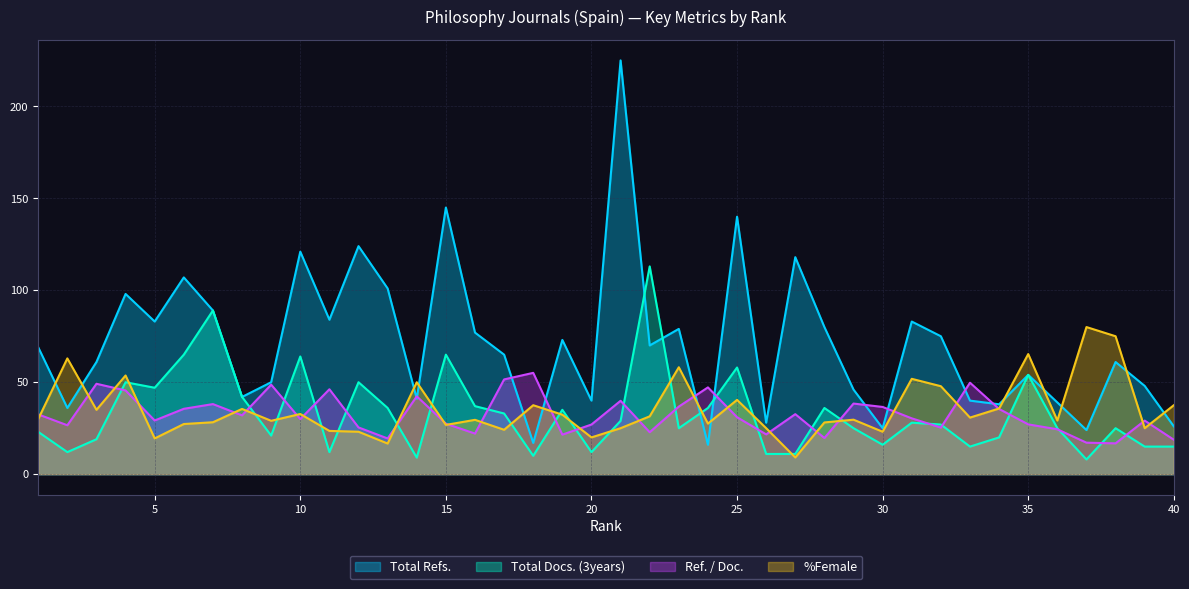

Reading left to right, list all the values displayed in this chart.

Total Refs.: 69.0	36.0	61.0	98.0	83.0	107.0	89.0	42.0	50.0	121.0	84.0	124.0	101.0	41.0	145.0	77.0	65.0	17.0	73.0	40.0	225.0	70.0	79.0	16.0	140.0	28.0	118.0	80.0	46.0	25.0	83.0	75.0	40.0	38.0	54.0	39.0	24.0	61.0	48.0	26.0
Total Docs. (3years): 23.0	12.0	19.0	50.0	47.0	65.0	89.0	42.0	21.0	64.0	12.0	50.0	36.0	9.0	65.0	37.0	33.0	10.0	35.0	12.0	29.0	113.0	25.0	36.0	58.0	11.0	11.0	36.0	25.0	16.0	28.0	27.0	15.0	20.0	54.0	25.0	8.0	25.0	15.0	15.0
Ref. / Doc.: 32.5	26.6	49.2	45.5	29.2	35.5	38.1	32.0	48.7	29.9	46.2	25.4	19.4	42.3	27.5	22.1	51.5	55.1	21.5	27.0	39.9	22.8	36.8	47.2	31.0	21.6	32.6	19.7	38.4	36.6	30.4	25.3	49.7	35.5	27.1	24.4	17.1	16.8	29.1	18.7
%Female: 30.0	63.0	35.0	53.7	19.4	27.3	28.2	35.5	29.0	32.7	23.5	23.1	16.7	50.0	26.8	29.6	24.1	37.5	32.4	20.0	25.0	31.5	58.1	27.5	40.4	25.0	9.1	28.1	29.6	23.1	51.9	47.8	30.8	35.7	65.3	29.2	80.0	75.0	25.0	37.5